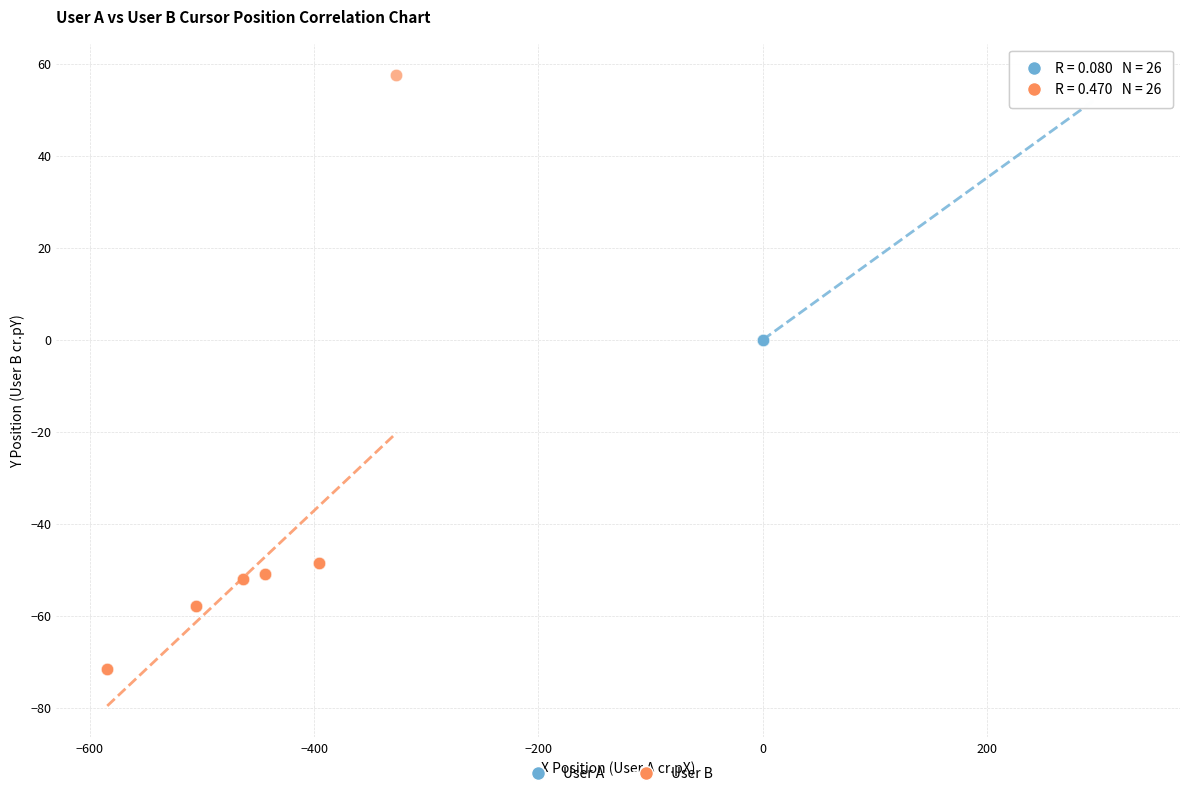

What are all the series names shown in the legend?

User A, User B